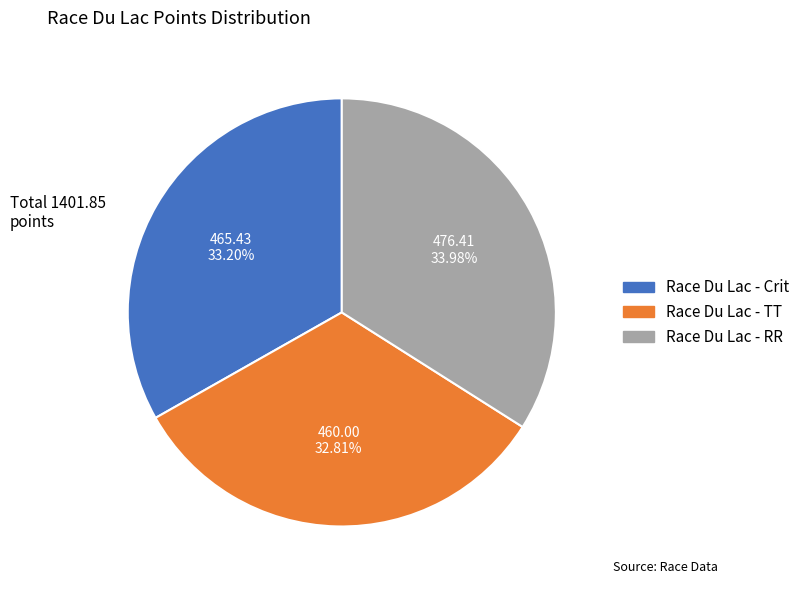

What is the ratio of the value at Race Du Lac - RR to the value at Race Du Lac - TT?

1.0